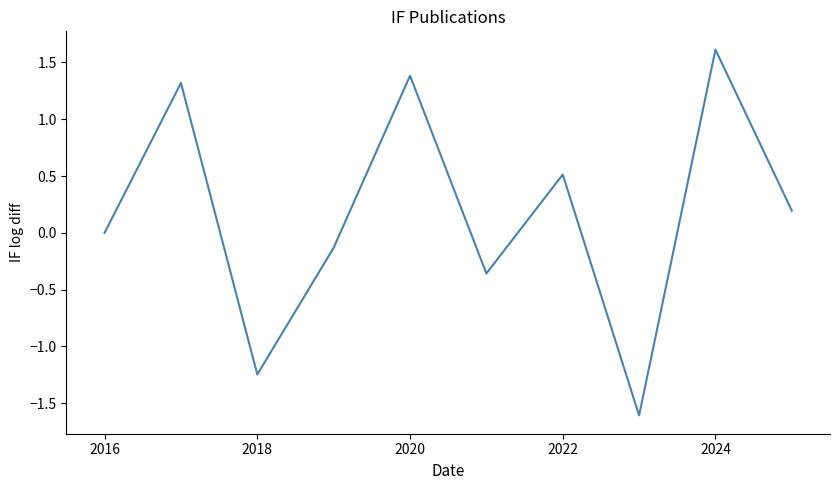

What is the minimum value shown in the chart?

-1.6